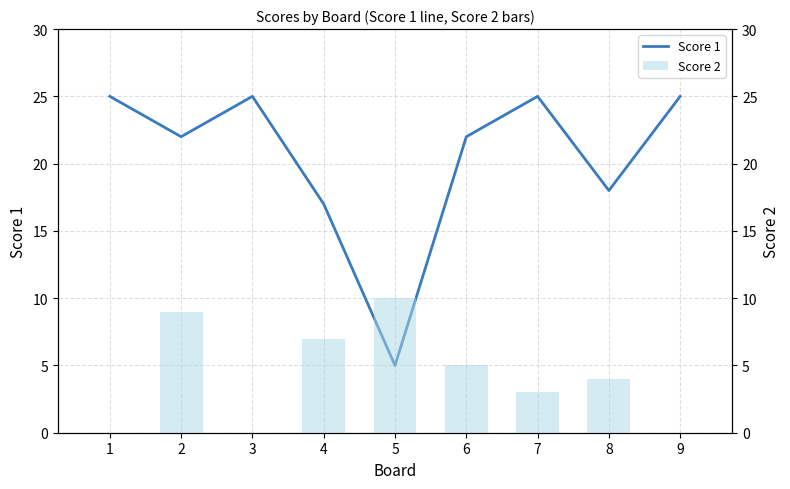

What is the difference between the Score 1 values at 3 and 2?

3